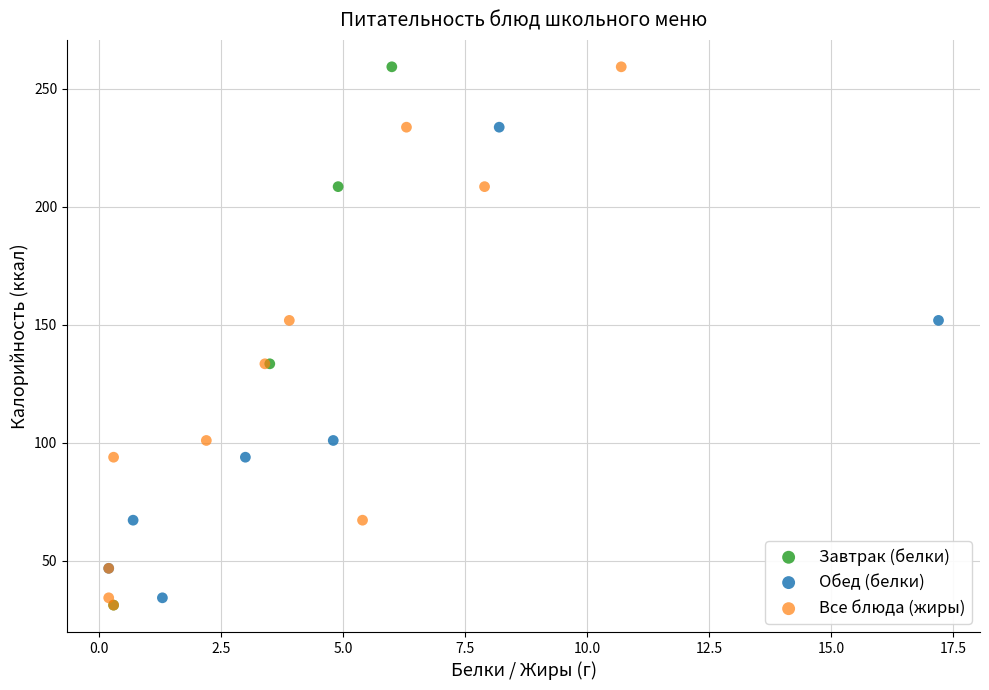

What are all the series names shown in the legend?

Завтрак (белки), Обед (белки), Все блюда (жиры)